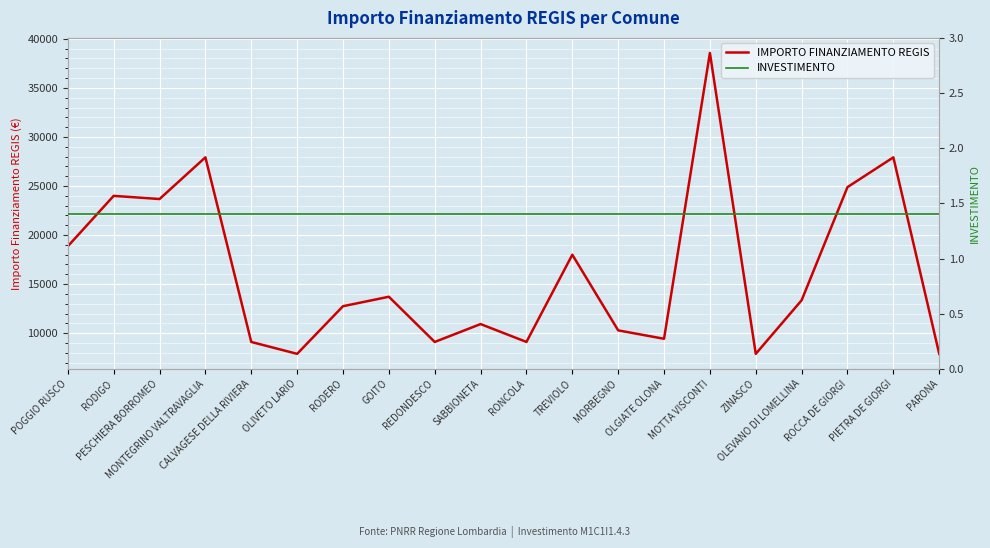

What are all the series names shown in the legend?

IMPORTO FINANZIAMENTO REGIS, INVESTIMENTO